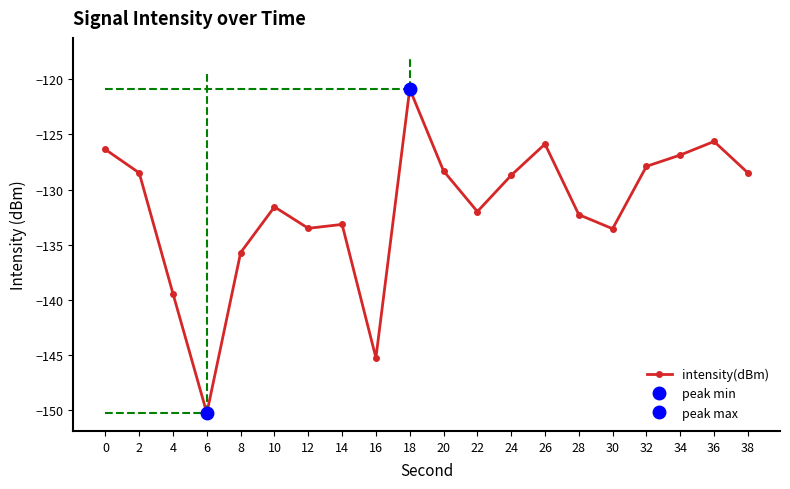

Does the chart have visible grid lines?

No